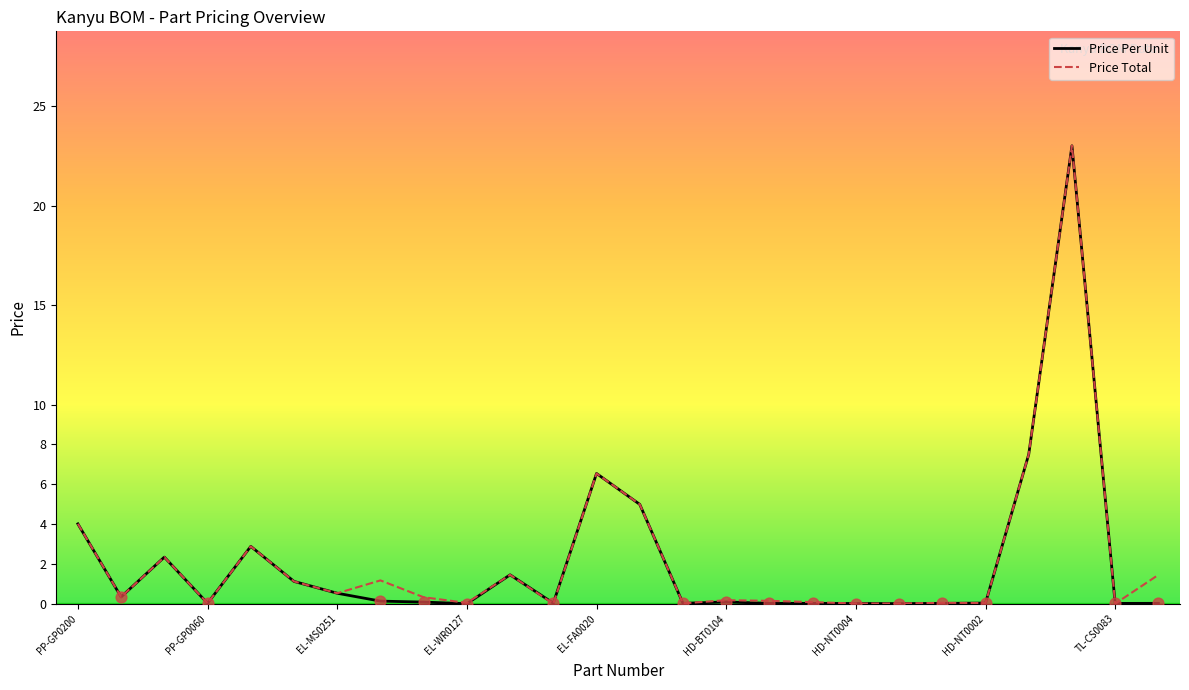

What is the highest value of the Price Total series?

23.0